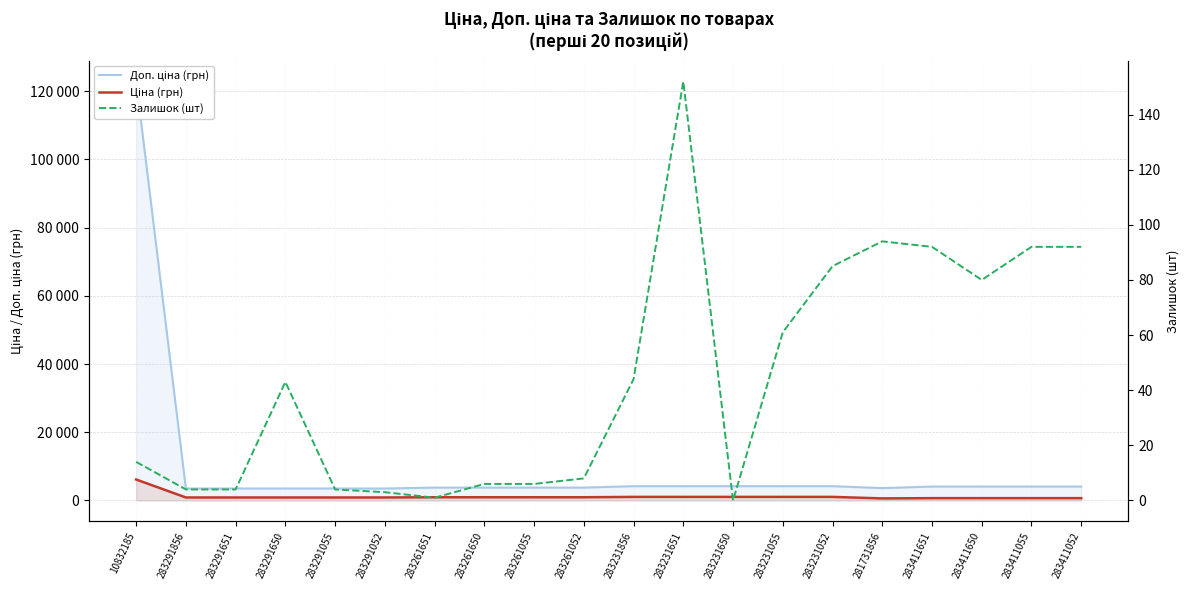

Which series has the largest total across all categories?

Доп. ціна (грн)